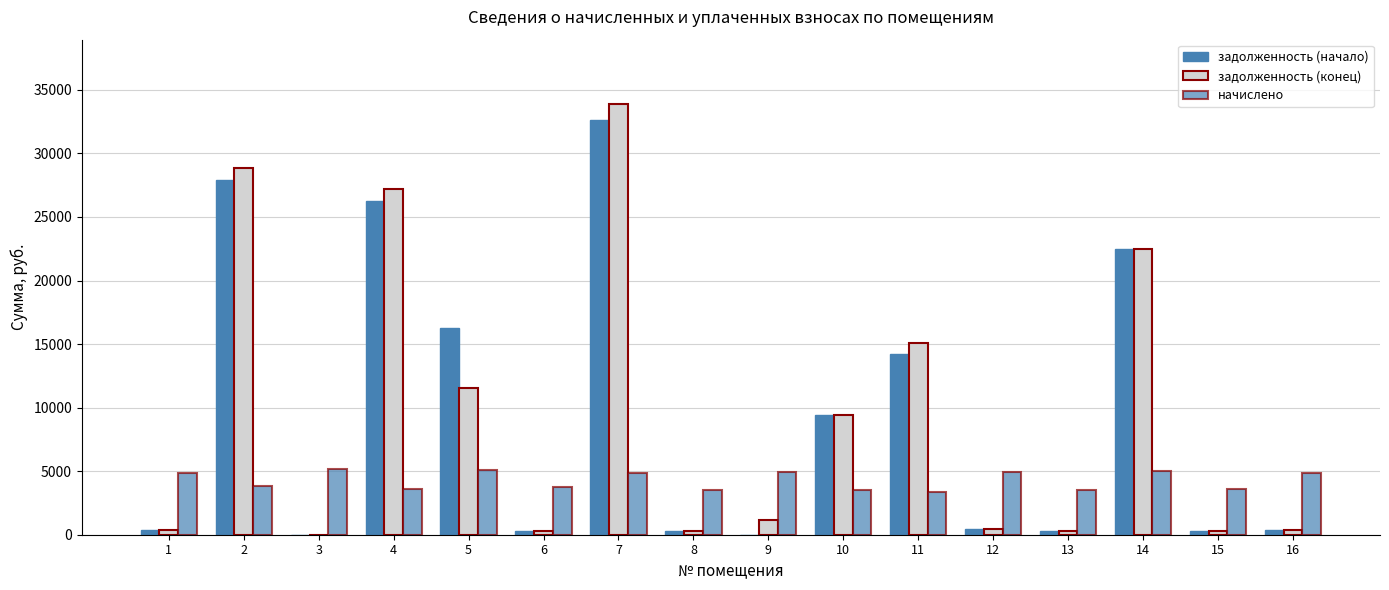

At how many categories does at least one series exceed 15560?

5